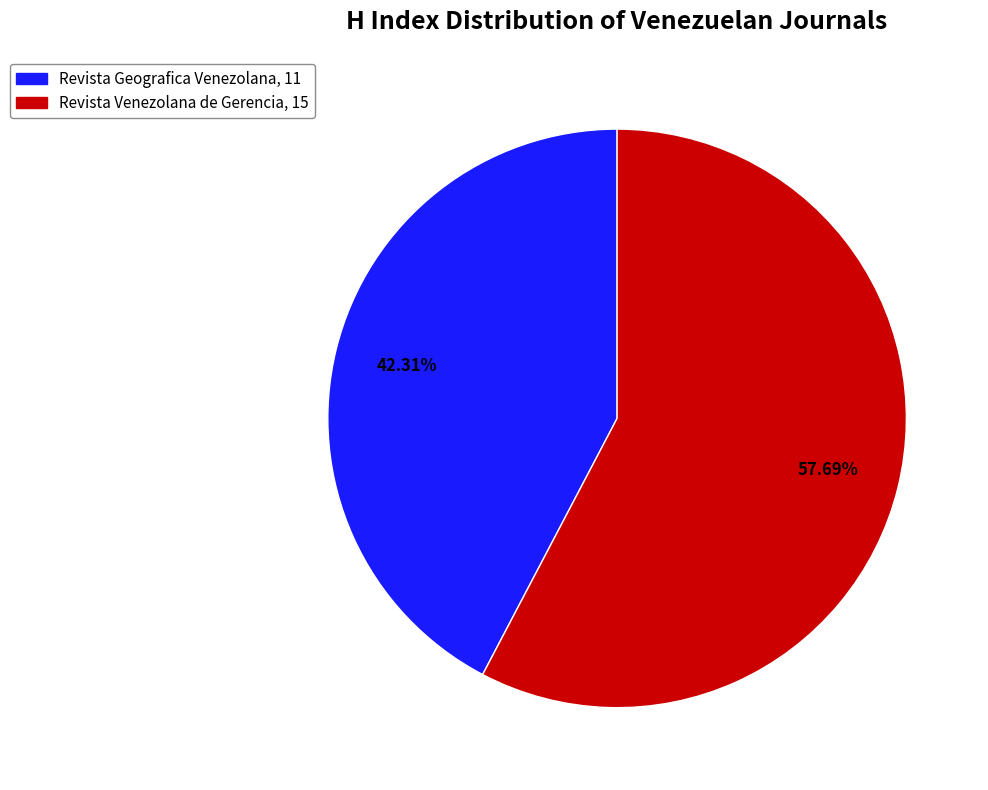

Count the number of slices in the pie.

2